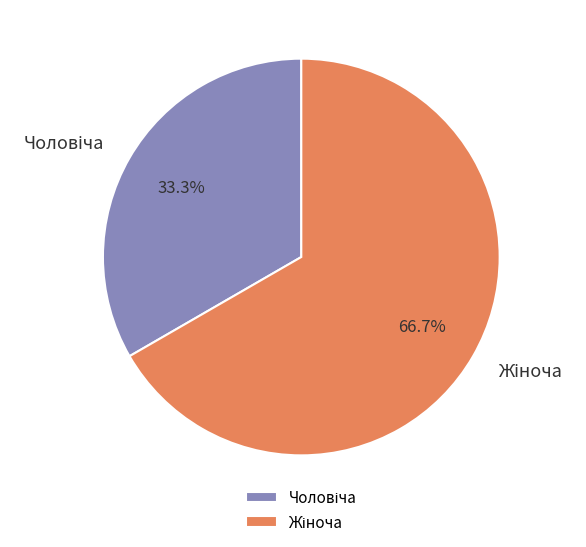

How many slices are in this pie chart?

2